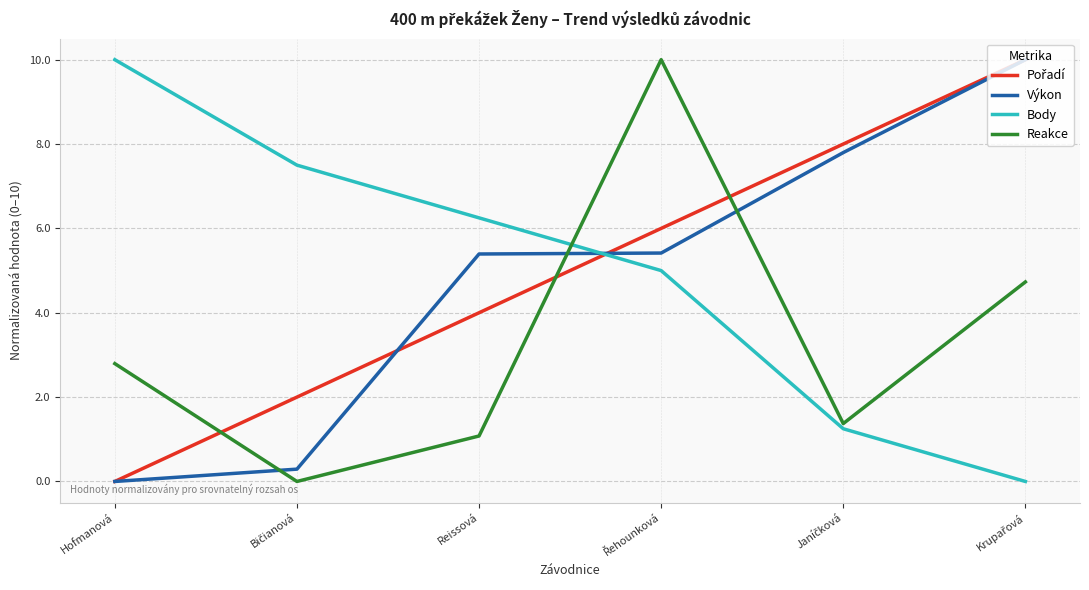

Is the value of Reakce at Hofmanová greater than the value of Výkon at Reissová?

No